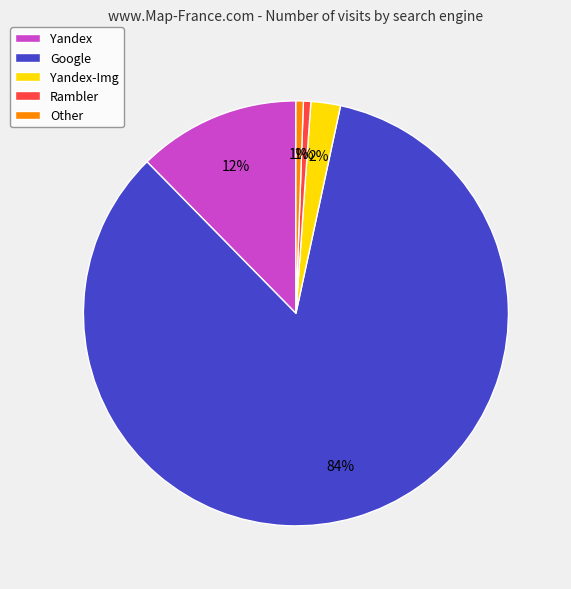

To the nearest percent, what portion does Yandex-Img represent?

2%